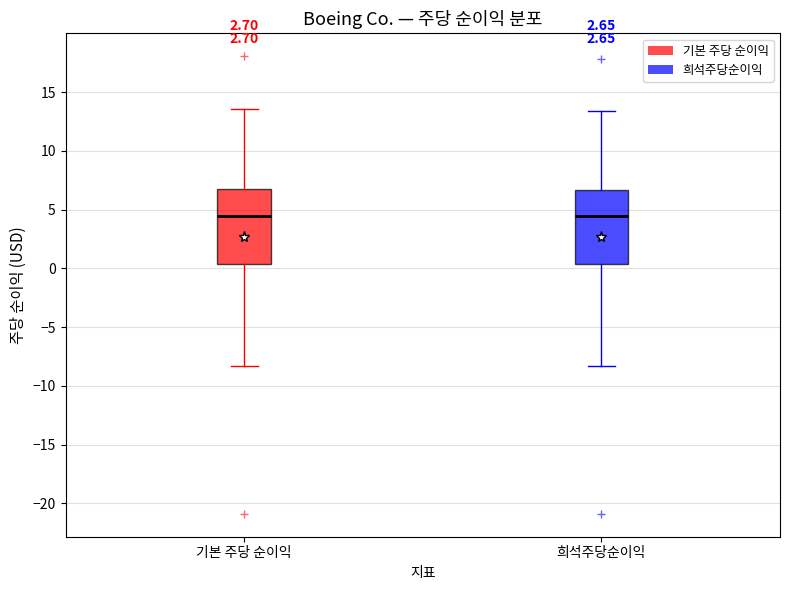

Where does the median line of the box for 기본 주당 순이익 sit on the y-axis? The values are not printed on the chart, so give them approximately, as read against the axis.

4.5